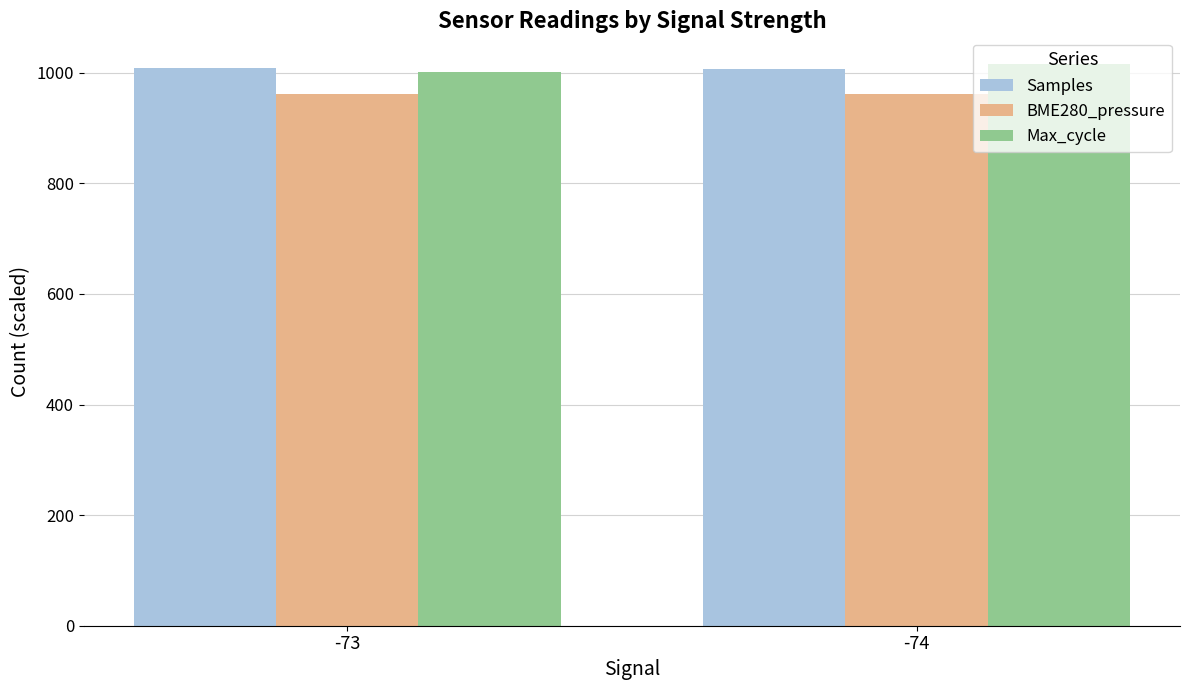

What is the maximum value shown in the chart?

1015